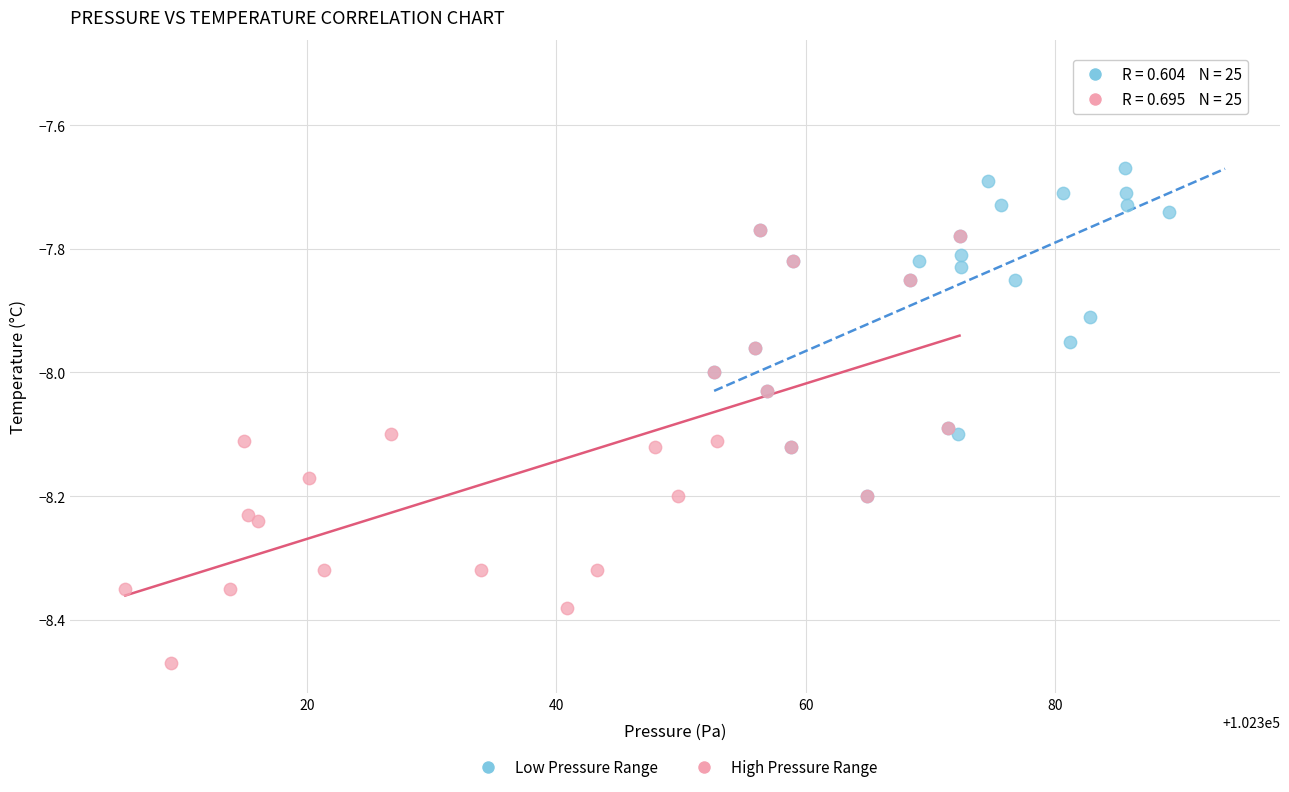

Which series reaches the maximum Y coordinate?

Low Pressure Range